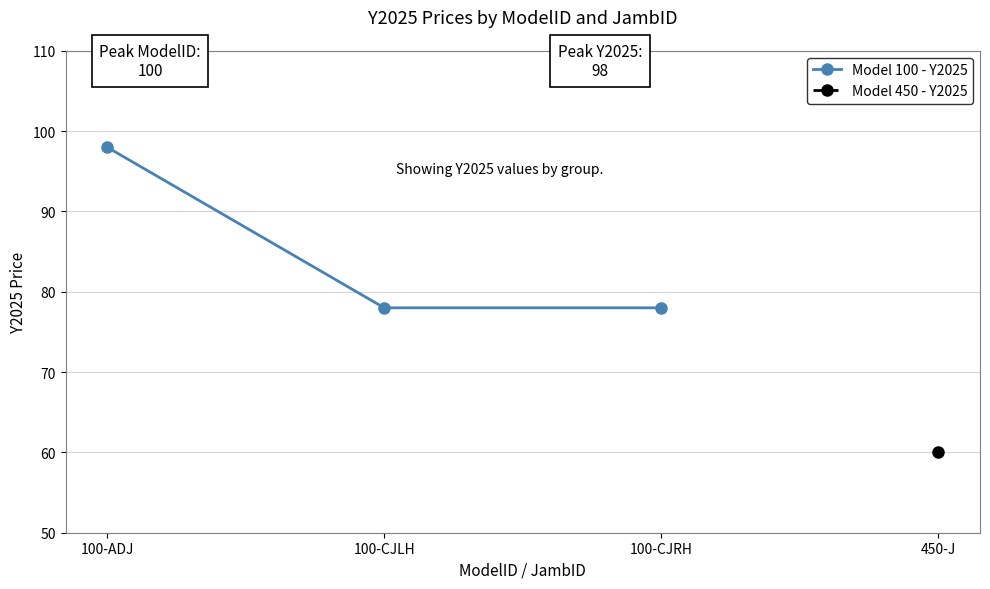

How many lines are shown in the chart?

1